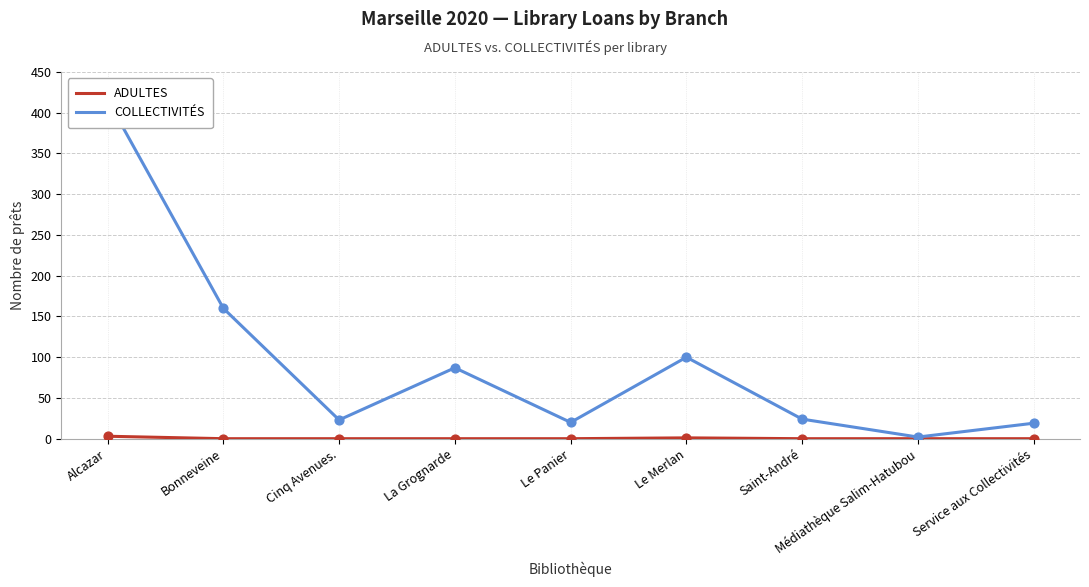

What are all the series names shown in the legend?

ADULTES, COLLECTIVITÉS